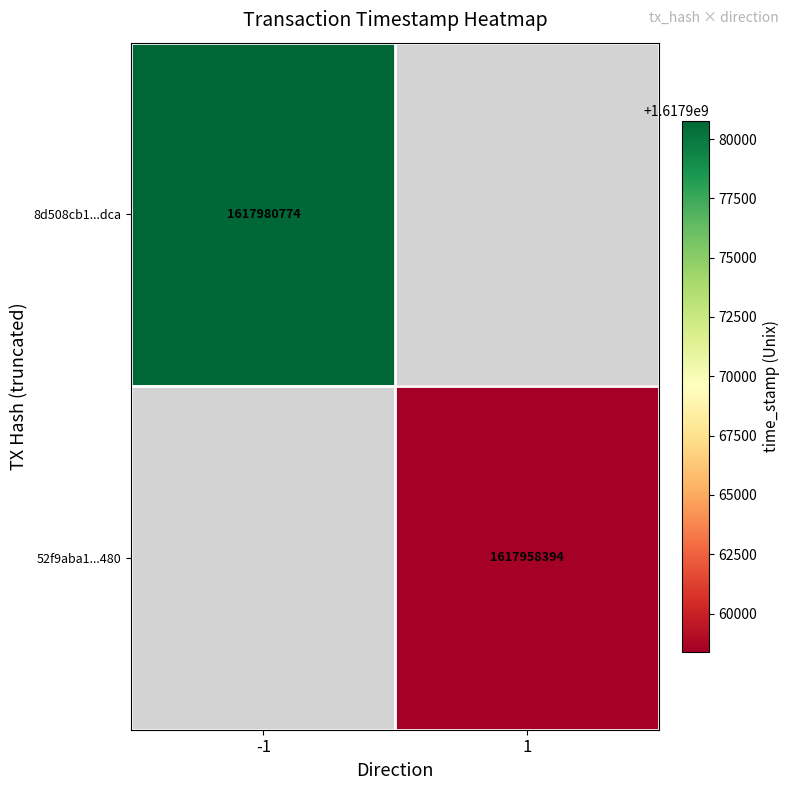

Which label corresponds to the smallest value in the chart?

1